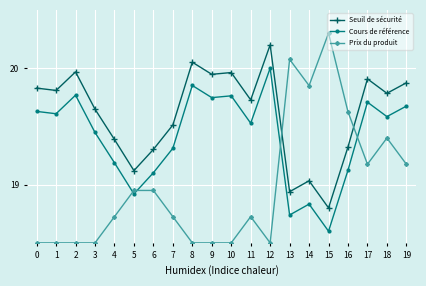

How many lines are shown in the chart?

3